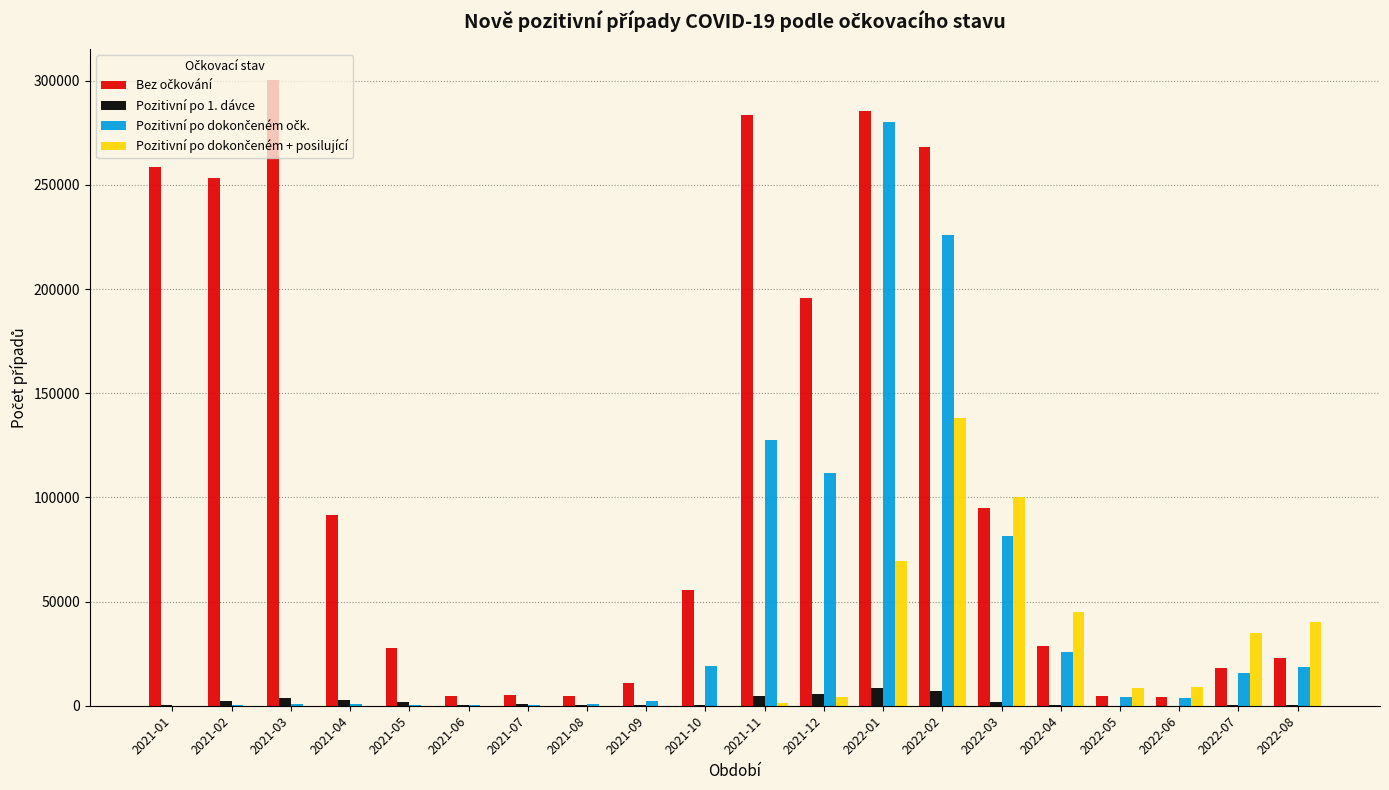

Which category has the highest value across all series?

2021-03